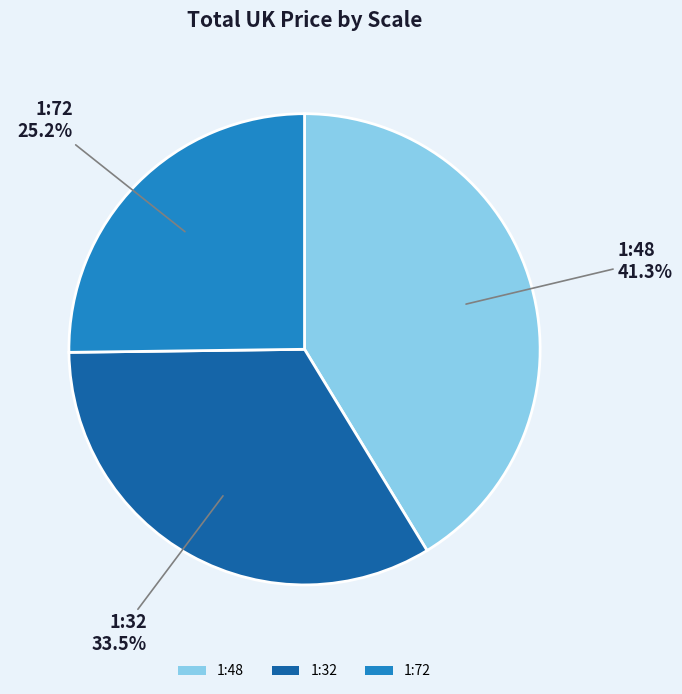

To the nearest percent, what portion does 1:48 represent?

41%